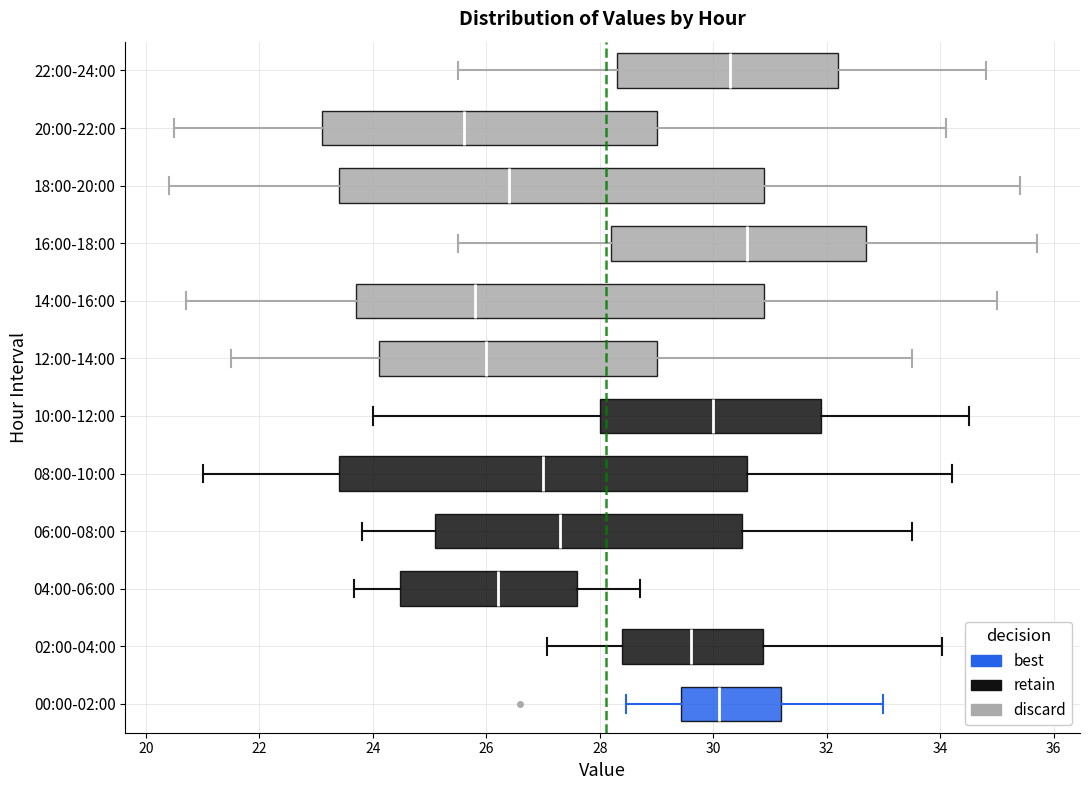

Which box has the furthest to the right median line?

16:00-18:00